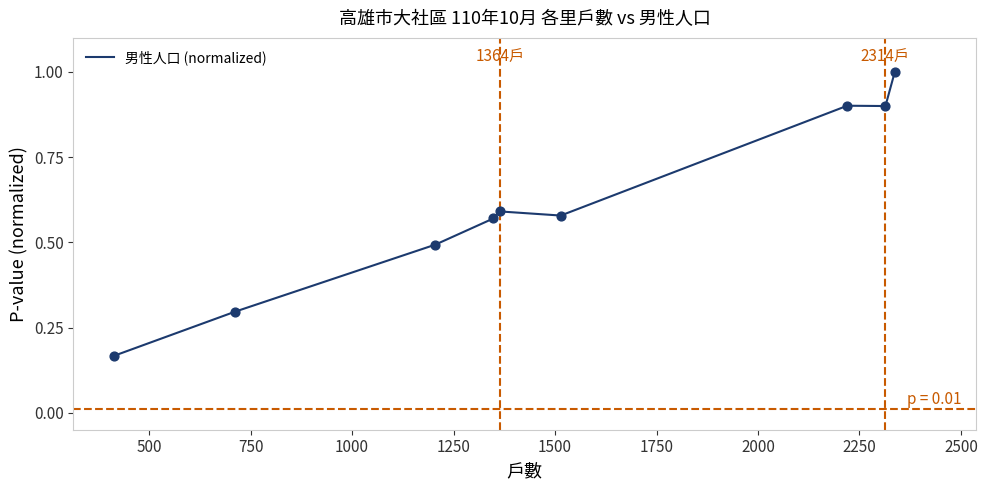

What is the greatest value displayed?

1.0